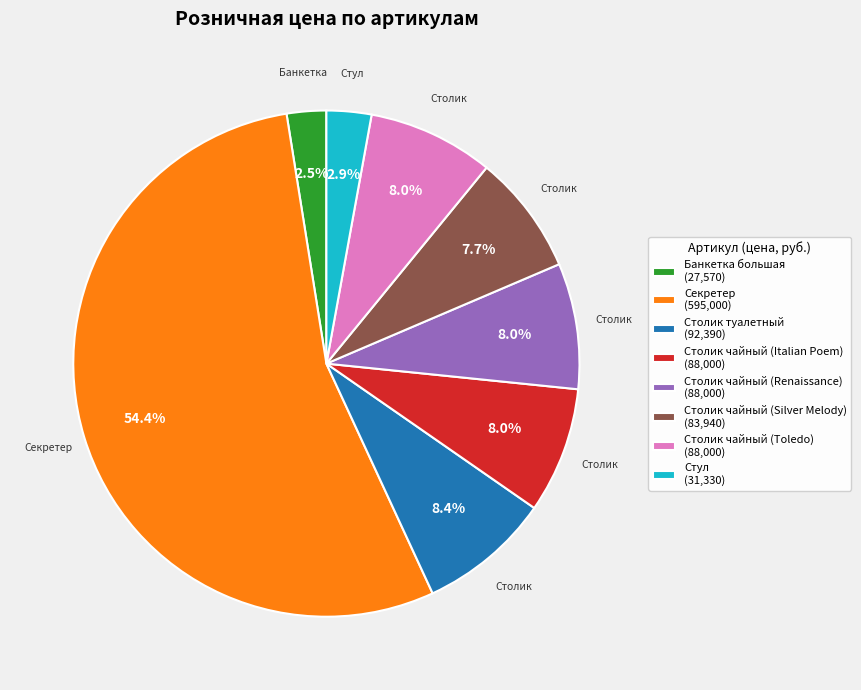

Between Секретер (595,000) and Столик чайный (Silver Melody) (83,940), which is larger?

Секретер (595,000)